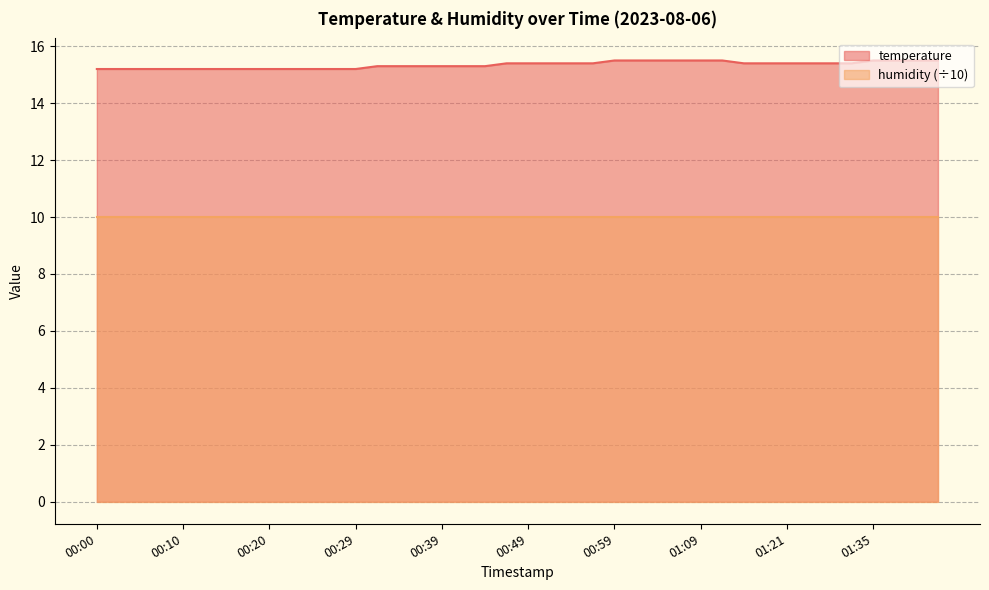

Rank the categories by value from lowest to highest.

00:00, 00:03, 00:05, 00:07, 00:10, 00:12, 00:15, 00:17, 00:20, 00:22, 00:25, 00:27, 00:29, 00:32, 00:34, 00:37, 00:39, 00:42, 00:44, 00:46, 00:49, 00:51, 00:54, 00:56, 01:16, 01:19, 01:21, 01:24, 01:27, 01:32, 00:59, 01:01, 01:03, 01:06, 01:09, 01:14, 01:35, 01:37, 01:39, 01:42